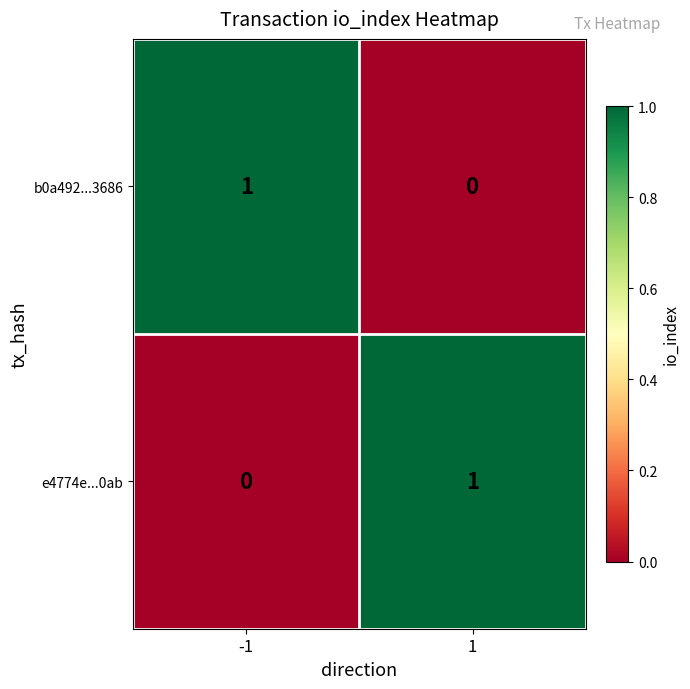

The b0a492...3686 series shows -1 at 1. True or false?

False